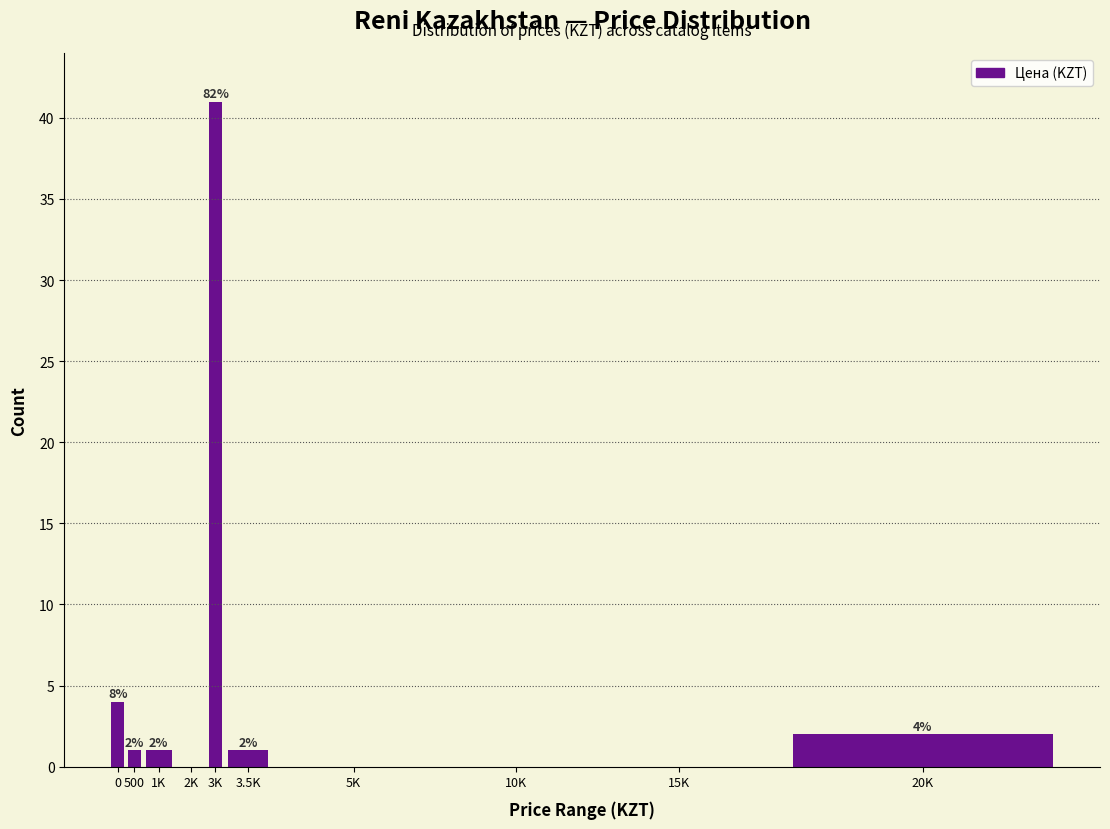

Reading left to right, what are all the values shown in this chart?

0=4	500=1	1K=1	2K=0	3K=41	3.5K=1	5K=0	10K=0	15K=0	20K=2